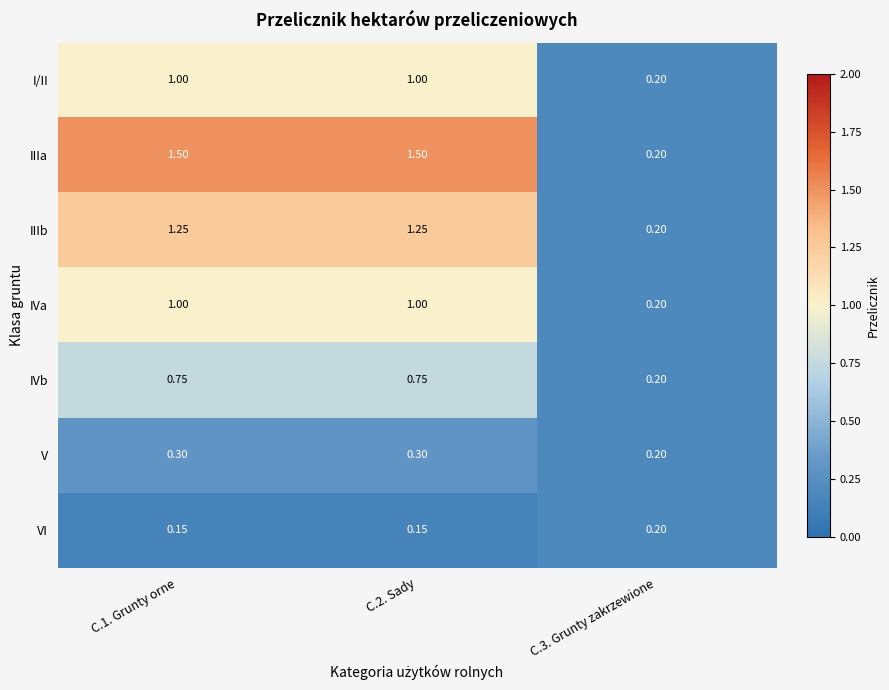

Is the value of V at C.2. Sady greater than the value of IVa at C.1. Grunty orne?

No